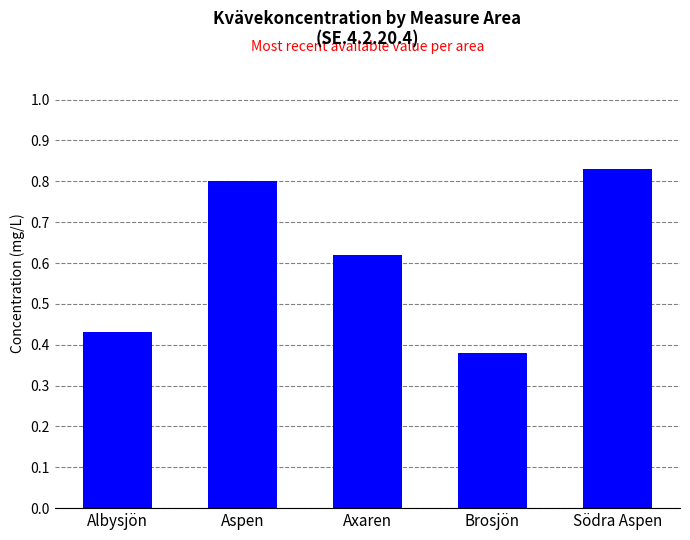

Between Albysjön and Södra Aspen, which is larger?

Södra Aspen